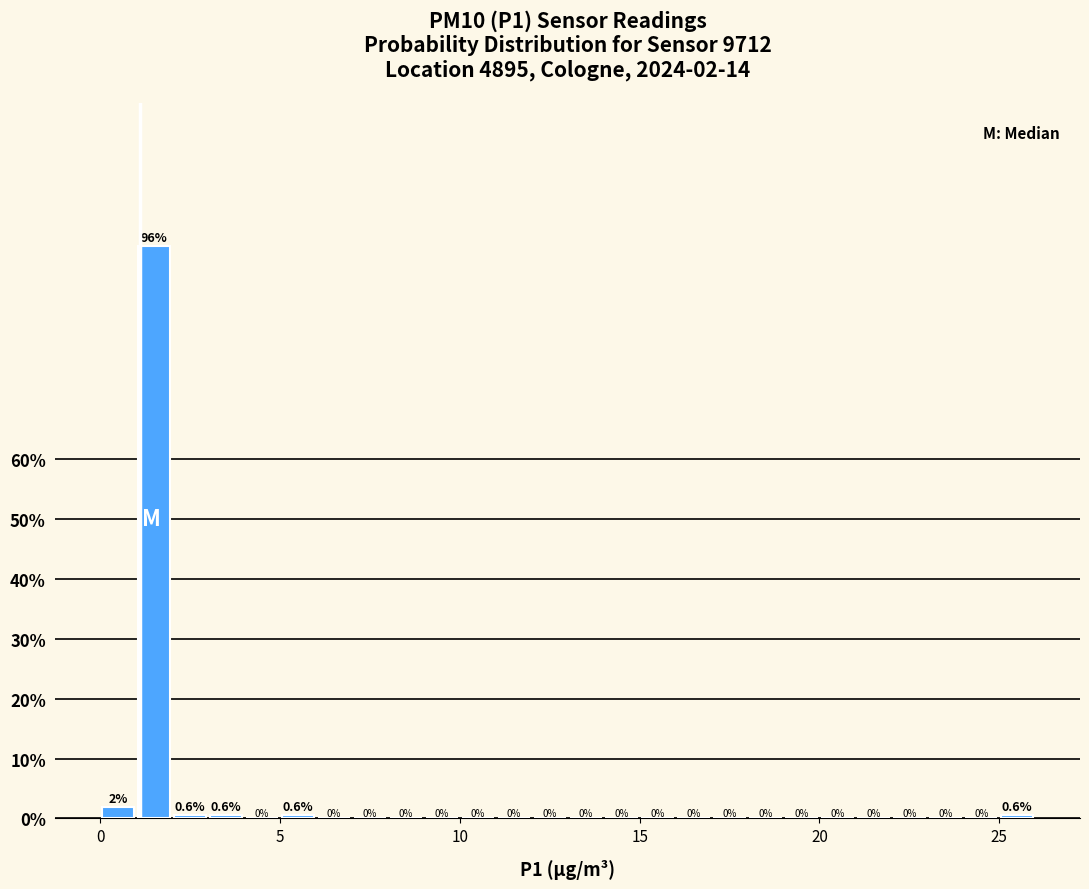

Read against the x-axis, roughly where is the centre of the tallest bar?

1.5